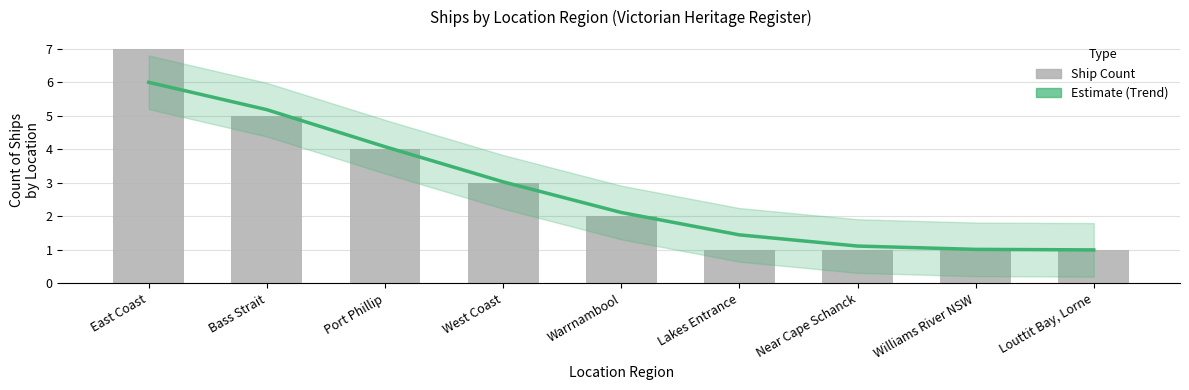

Which category has the lowest value in the Trend (Estimate) series?

Louttit Bay, Lorne